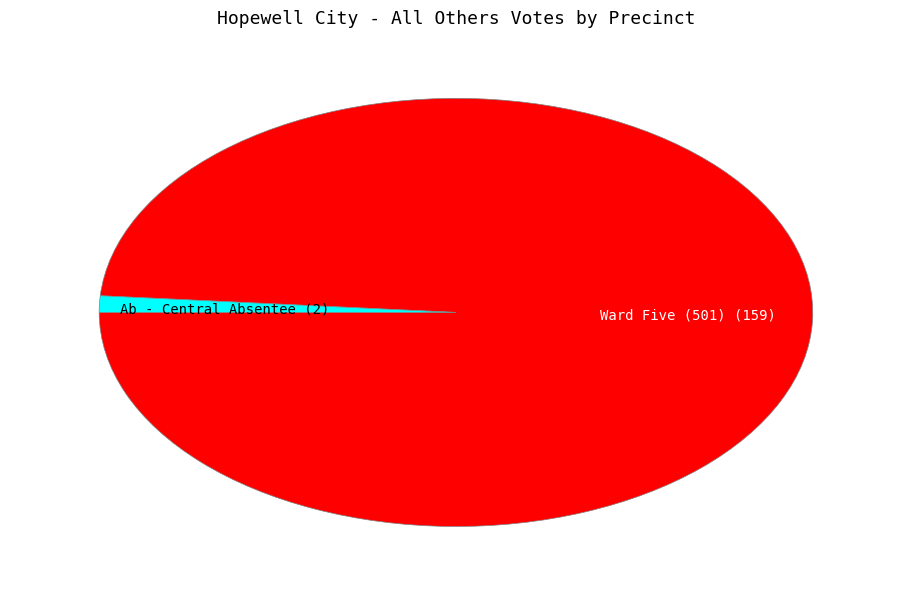

Is there a majority slice in this chart?

Yes